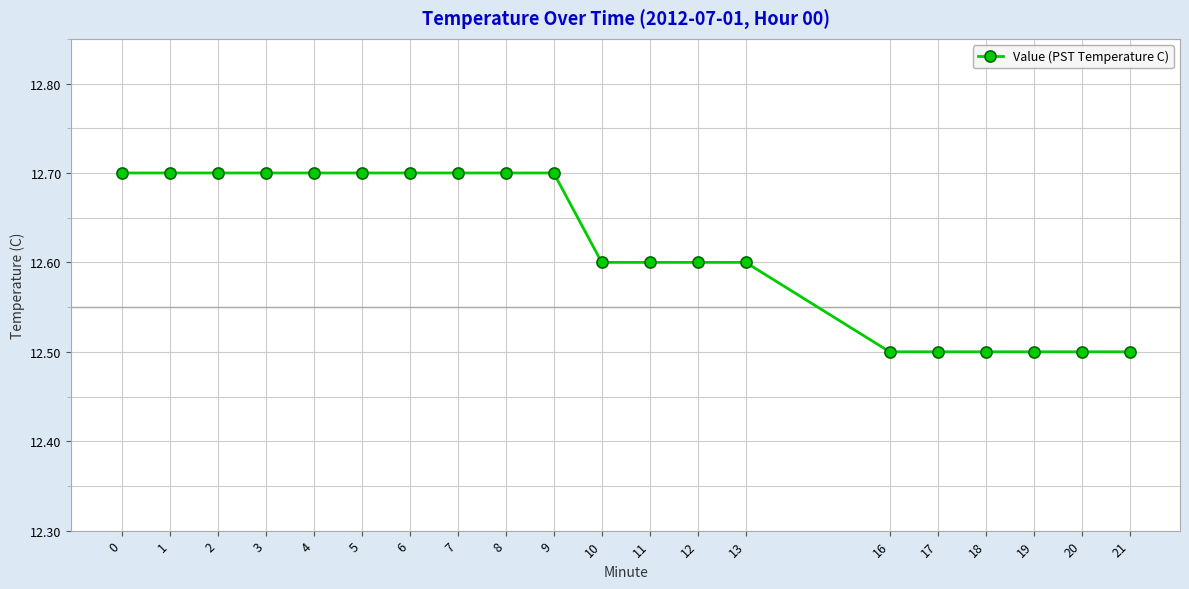

What is the smallest value displayed?

12.5